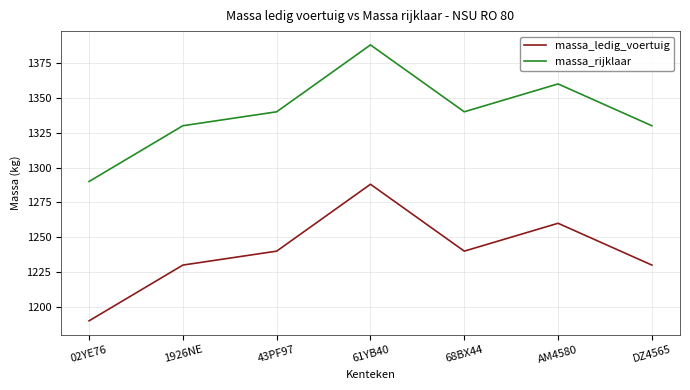

True or false: massa_rijklaar and massa_ledig_voertuig cross at least once.

False